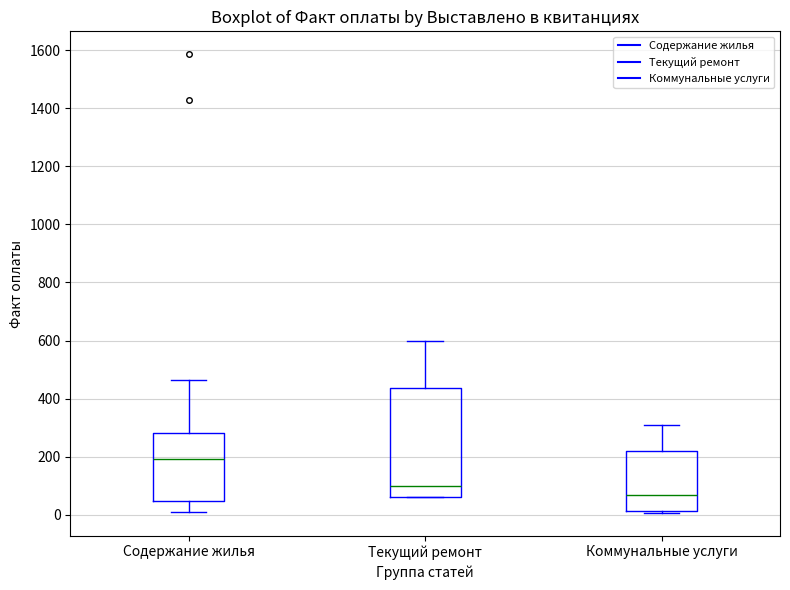

Reading left to right, read every box against the y-axis: the position of its median line, the range the box covers, and the ends of its whiskers. The values are not printed on the chart, so give them approximately, as read against the axis.

Содержание жилья: median 200, box 40 to 280, whiskers 0 to 460
Текущий ремонт: median 100, box 60 to 440, whiskers 60 to 600
Коммунальные услуги: median 60, box 20 to 220, whiskers 0 to 300